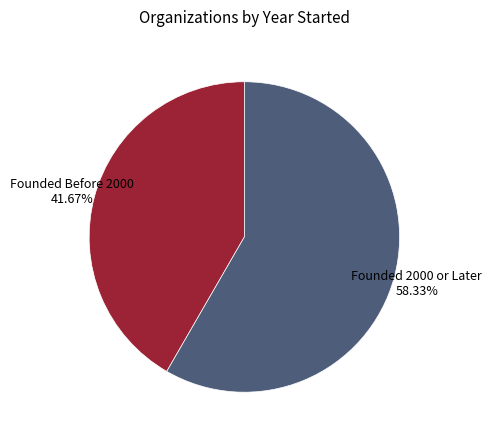

Is the sum of Founded Before 2000 and Founded 2000 or Later greater than half?

Yes